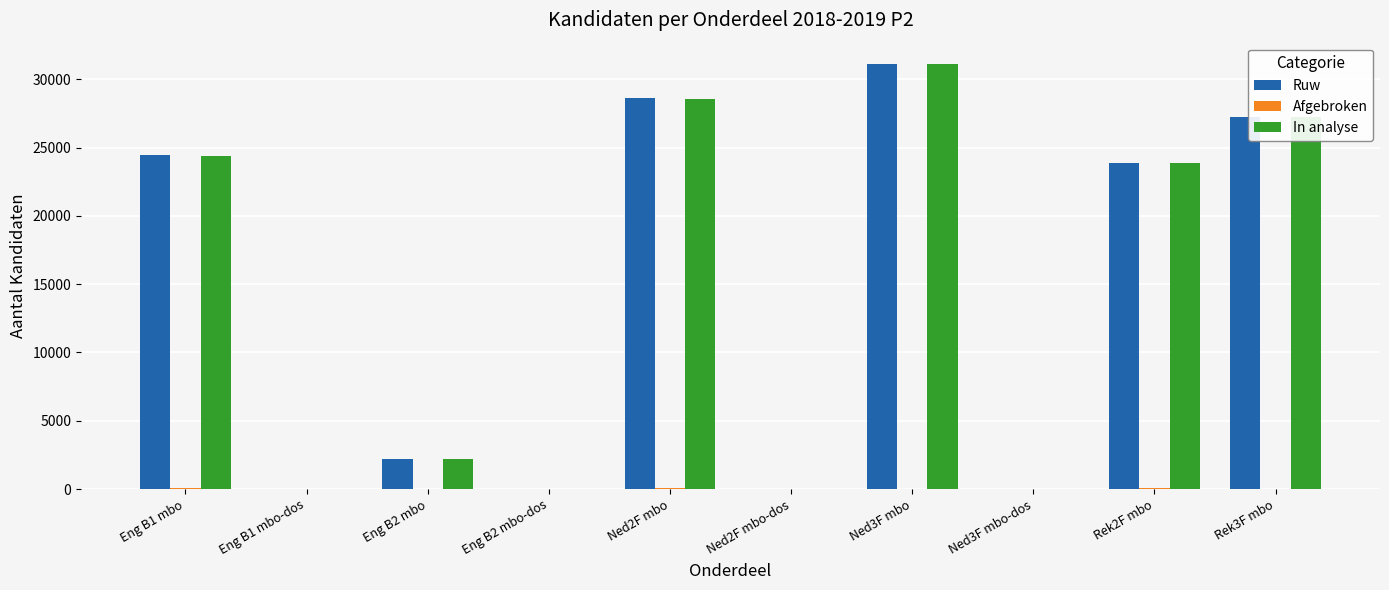

What is the greatest value displayed?

31123